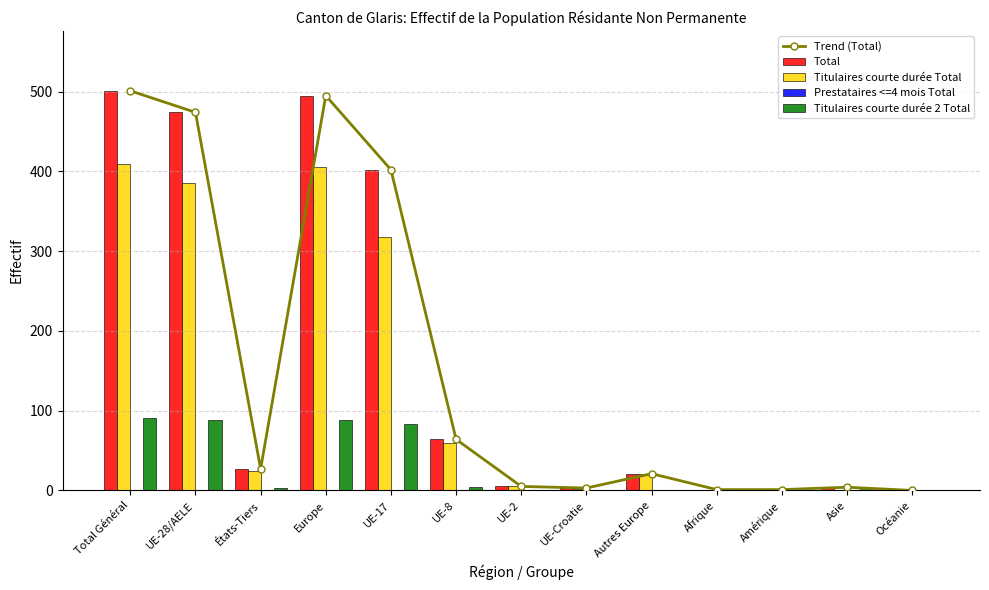

What is the sum of the Prestataires <=4 mois Total values at Europe and Amérique?

1.0